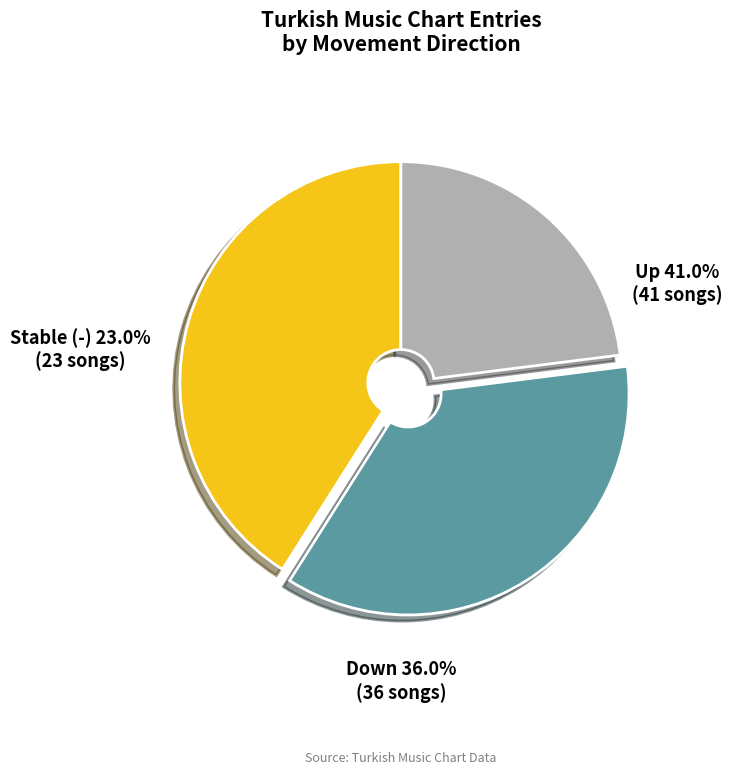

Between up and -, which is larger?

up